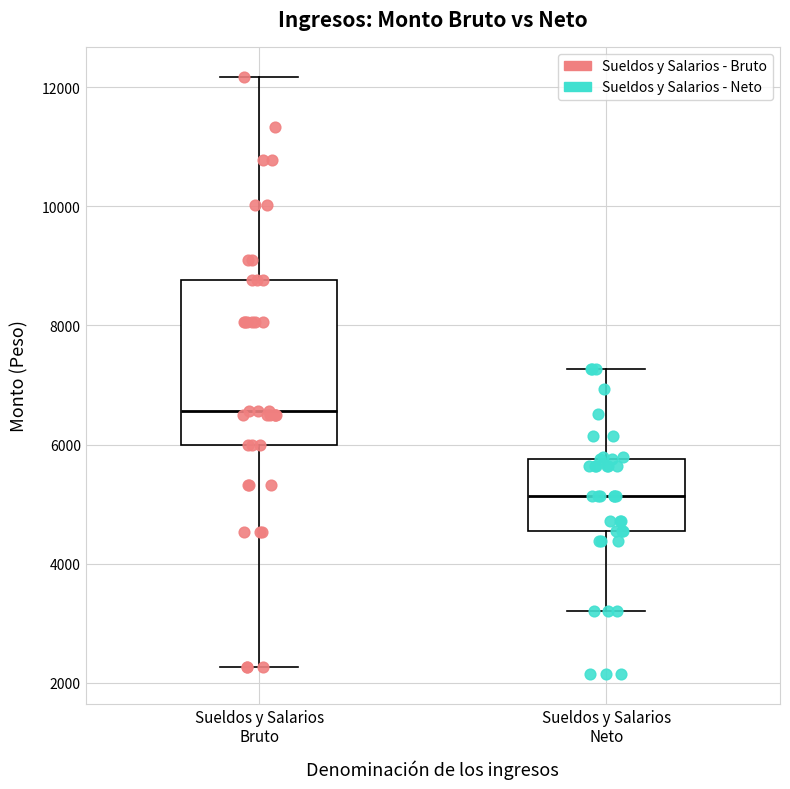

Where does the lower whisker of the box for Sueldos y Salarios Bruto end on the y-axis? The values are not printed on the chart, so give them approximately, as read against the axis.

2200